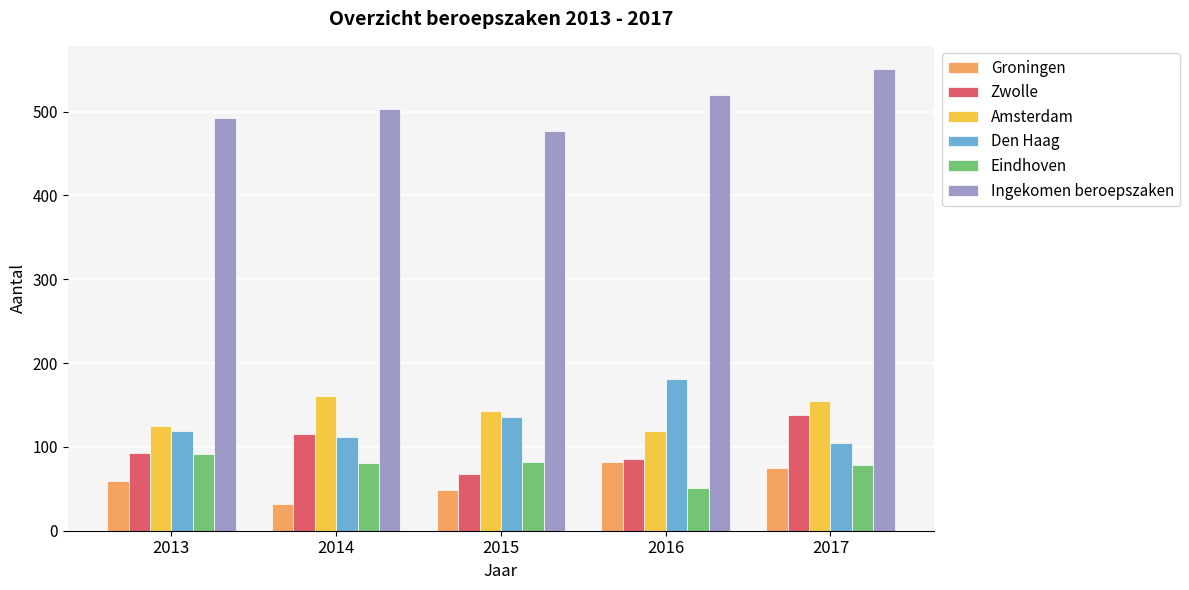

What is the sum of all Amsterdam values?

703